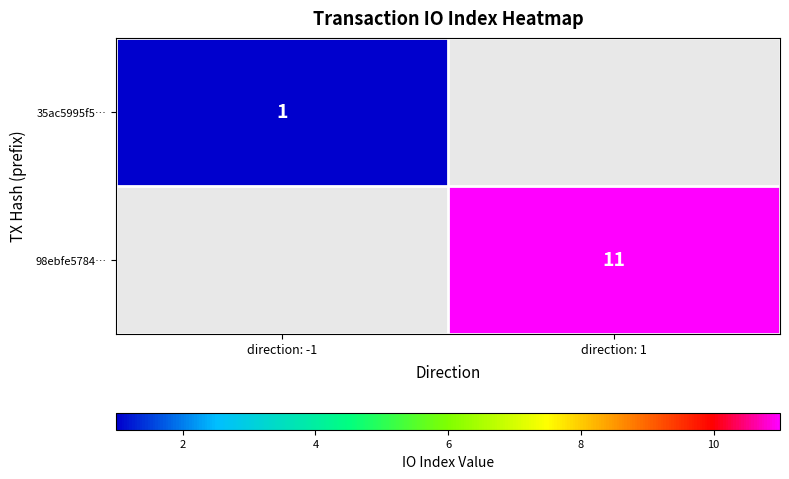

True or false: 35ac5995f5… has a value of 1 at direction: -1.

True